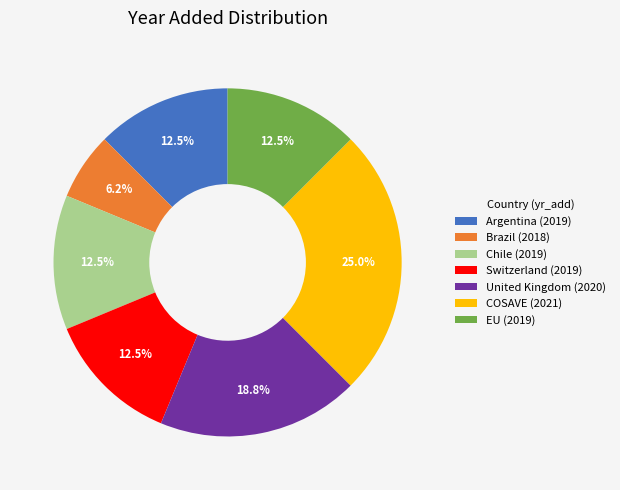

Which has a higher value, Brazil (2018) or COSAVE (2021)?

COSAVE (2021)